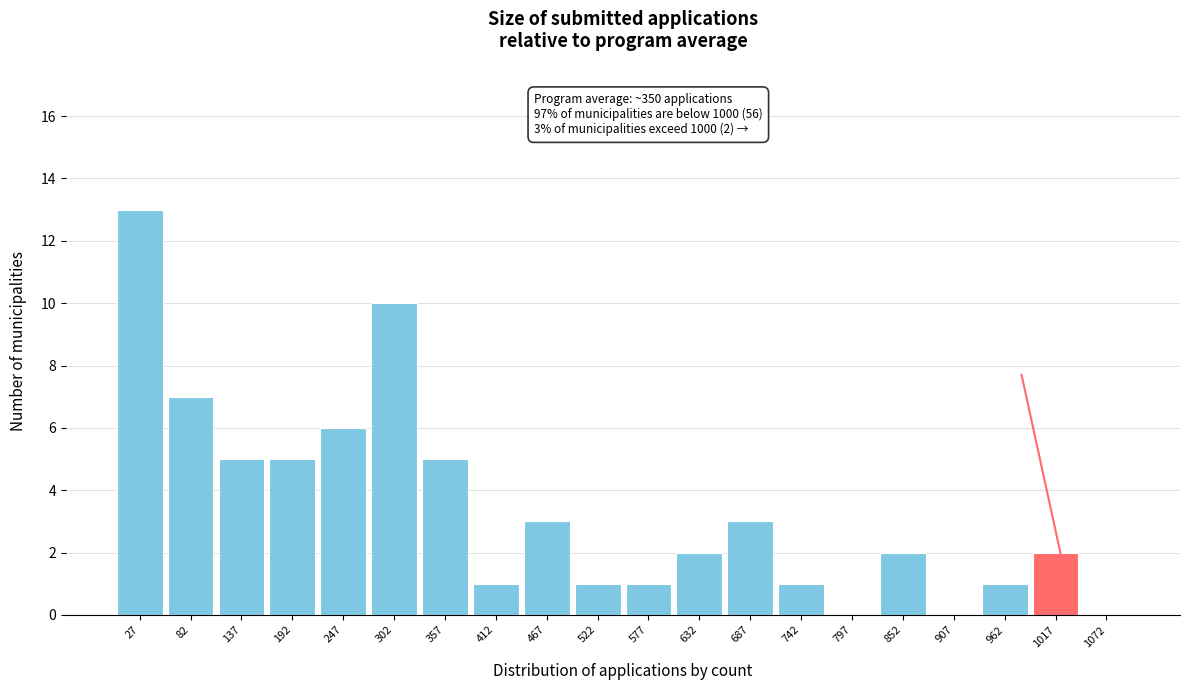

Which range on the x-axis has the tallest bar?

0 to 55